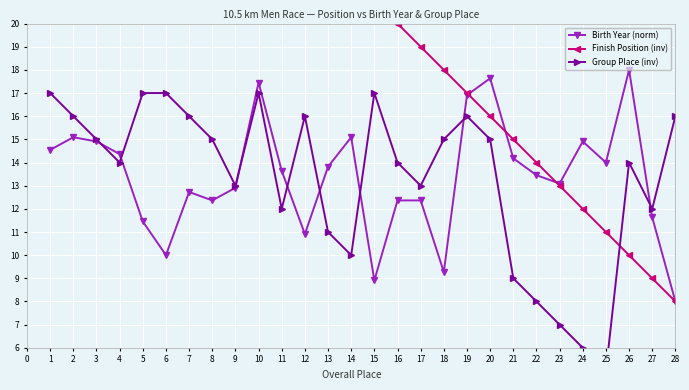

Reading left to right, transcribe all the data shown in this chart.

Birth Year (norm): 14.5	15.1	14.9	14.4	11.5	10.0	12.7	12.4	12.9	17.5	13.6	10.9	13.8	15.1	8.9	12.4	12.4	9.3	16.9	17.6	14.2	13.5	13.1	14.9	14.0	18.0	11.6	8.0
Finish Position (inv): 35.0	34.0	33.0	32.0	31.0	30.0	29.0	28.0	27.0	26.0	25.0	24.0	23.0	22.0	21.0	20.0	19.0	18.0	17.0	16.0	15.0	14.0	13.0	12.0	11.0	10.0	9.0	8.0
Group Place (inv): 17.0	16.0	15.0	14.0	17.0	17.0	16.0	15.0	13.0	17.0	12.0	16.0	11.0	10.0	17.0	14.0	13.0	15.0	16.0	15.0	9.0	8.0	7.0	6.0	5.0	14.0	12.0	16.0